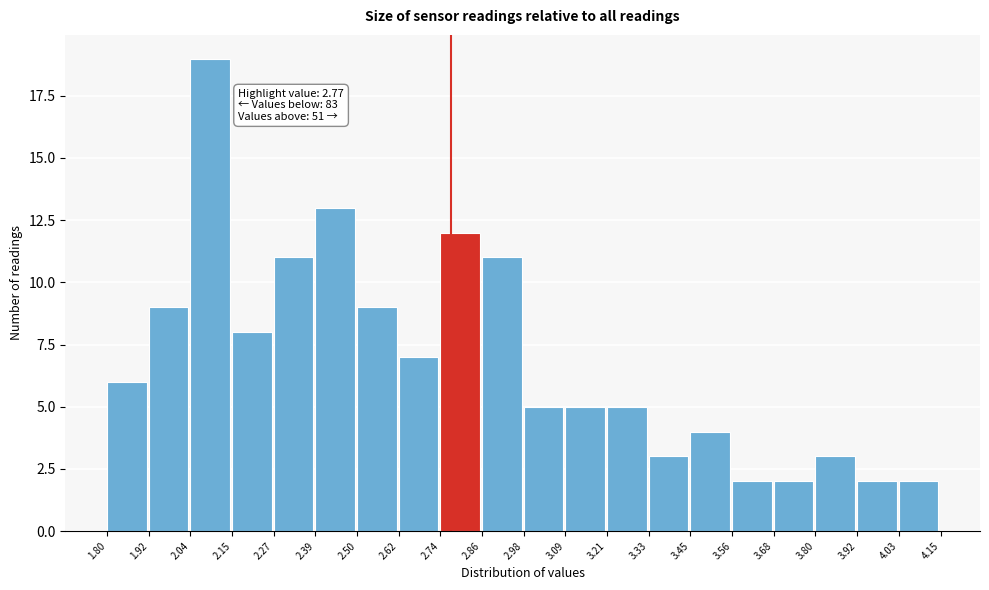

Over which range of the x-axis is the bar tallest?

2.04 to 2.15